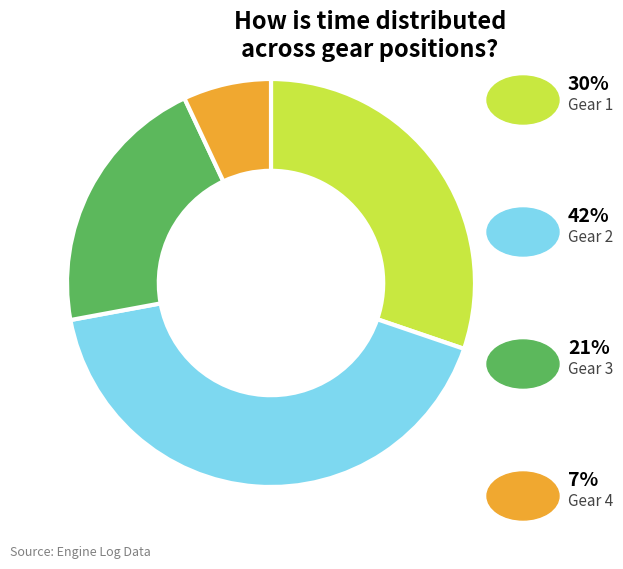

Is there a majority slice in this chart?

No